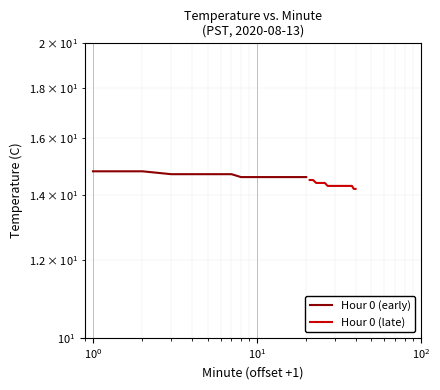

Rank the series by their maximum value, from lowest to highest.

Hour 0 (late), Hour 0 (early)